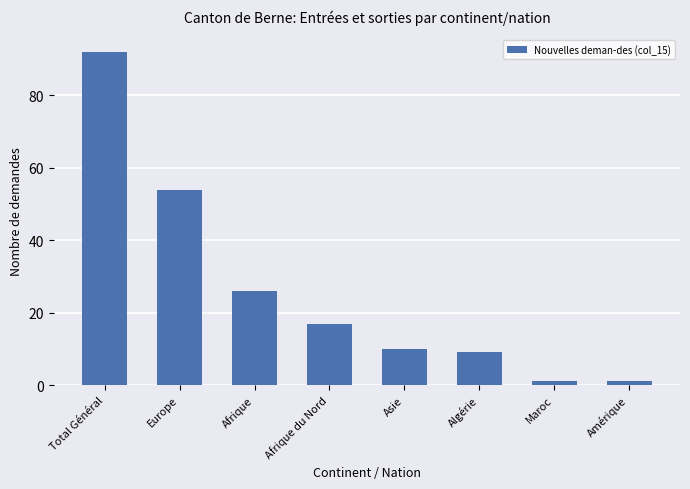

What is the difference between the second highest and second lowest values?

53